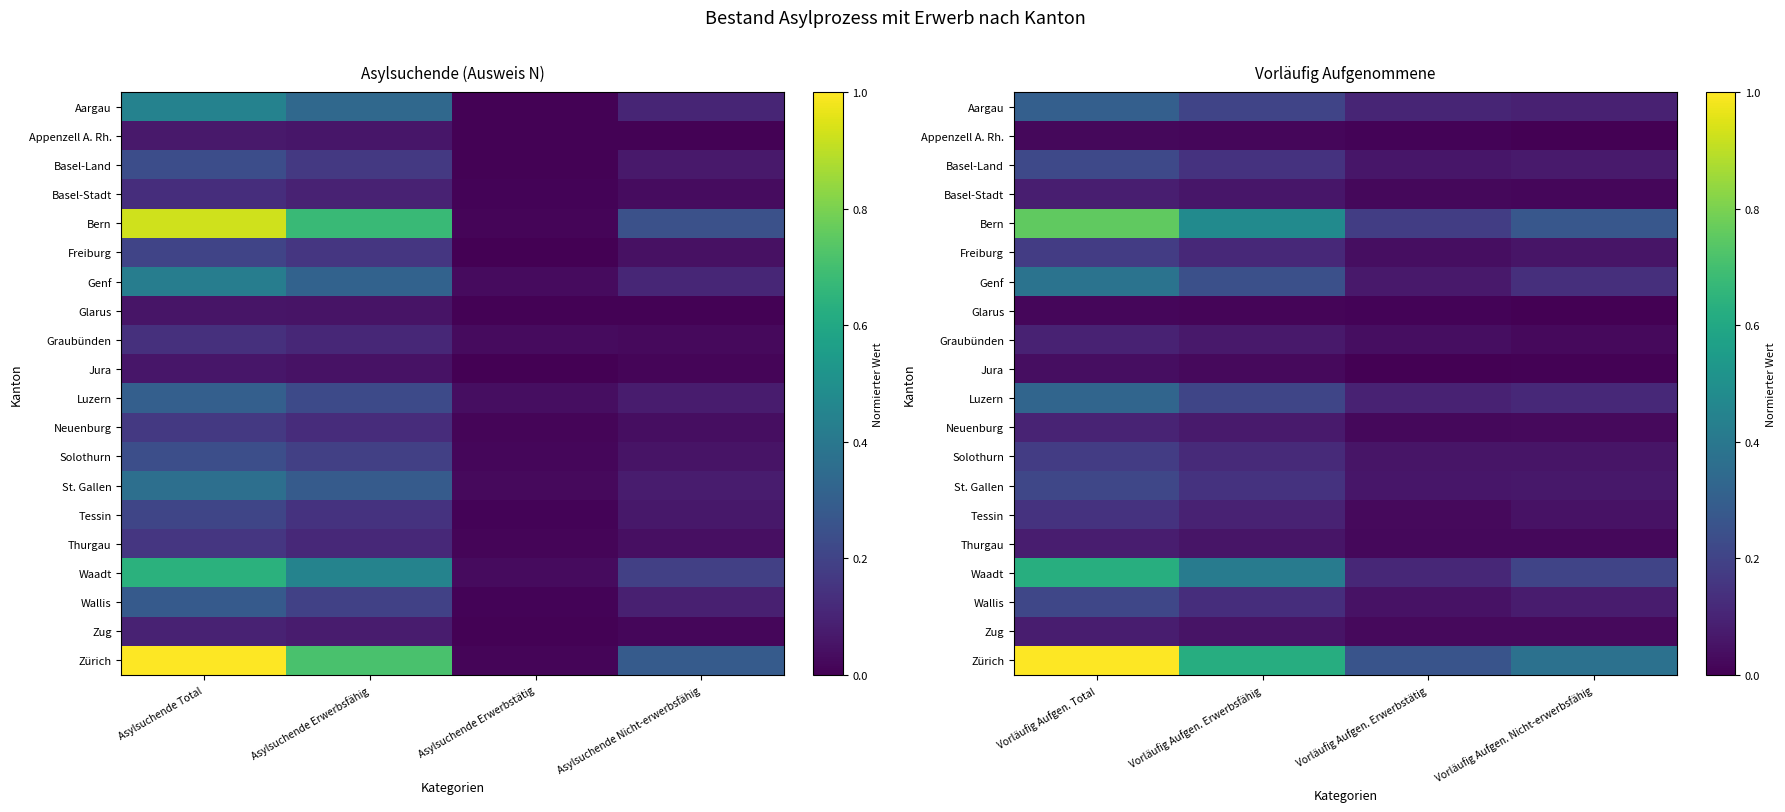

What is the sum of the Waadt values at Vorläufig Aufgen. Erwerbstätig and Vorläufig Aufgen. Total?

0.7